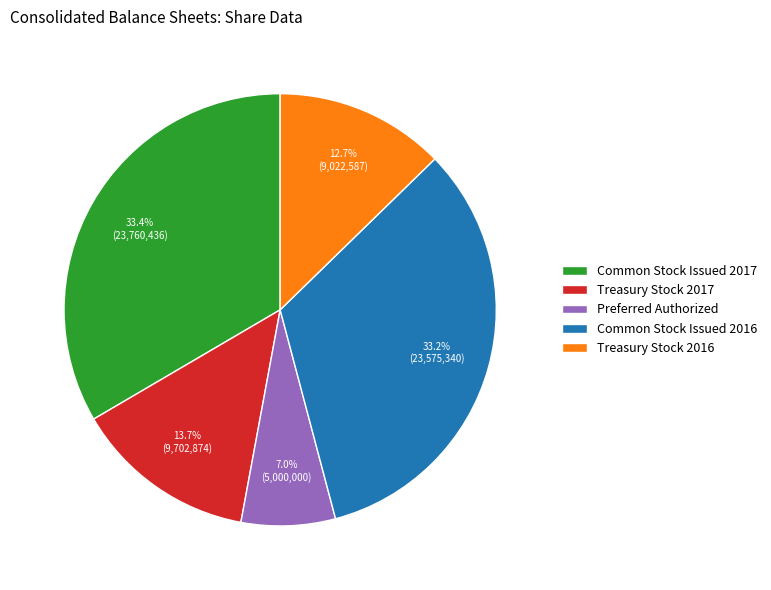

Is there a majority slice in this chart?

No